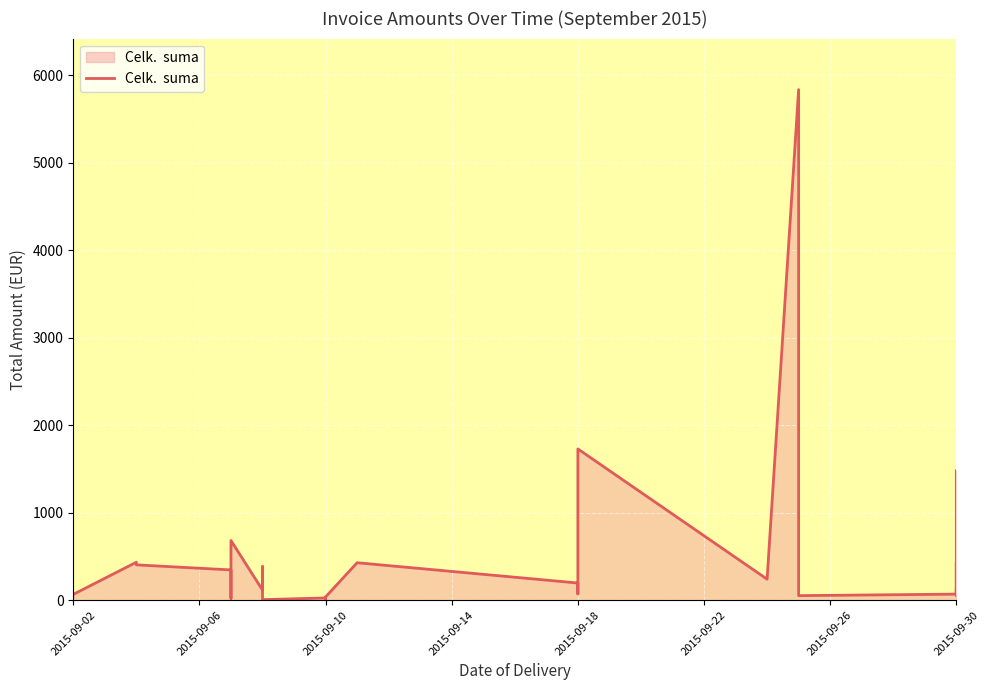

How many series are shown in this chart?

1